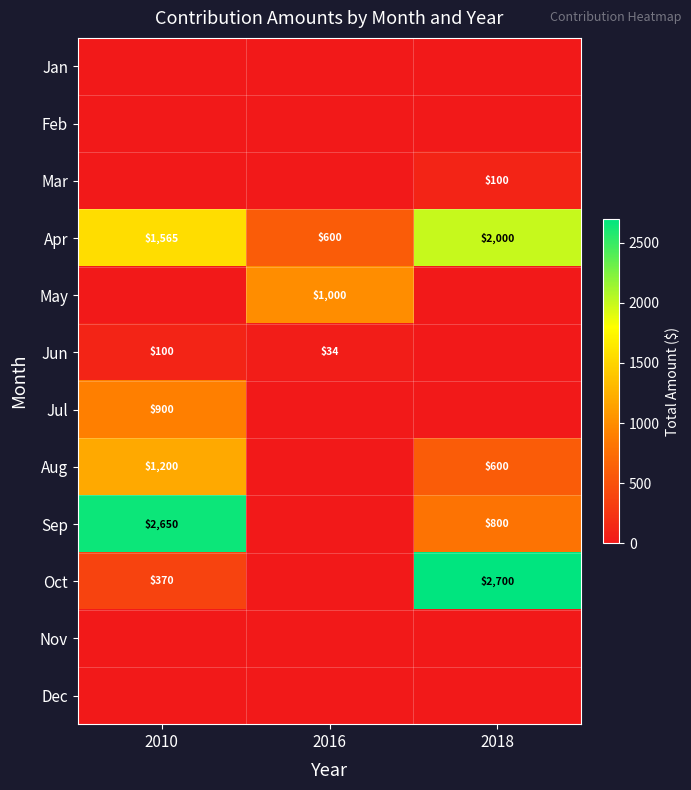

Which label corresponds to the largest value in the chart?

2018